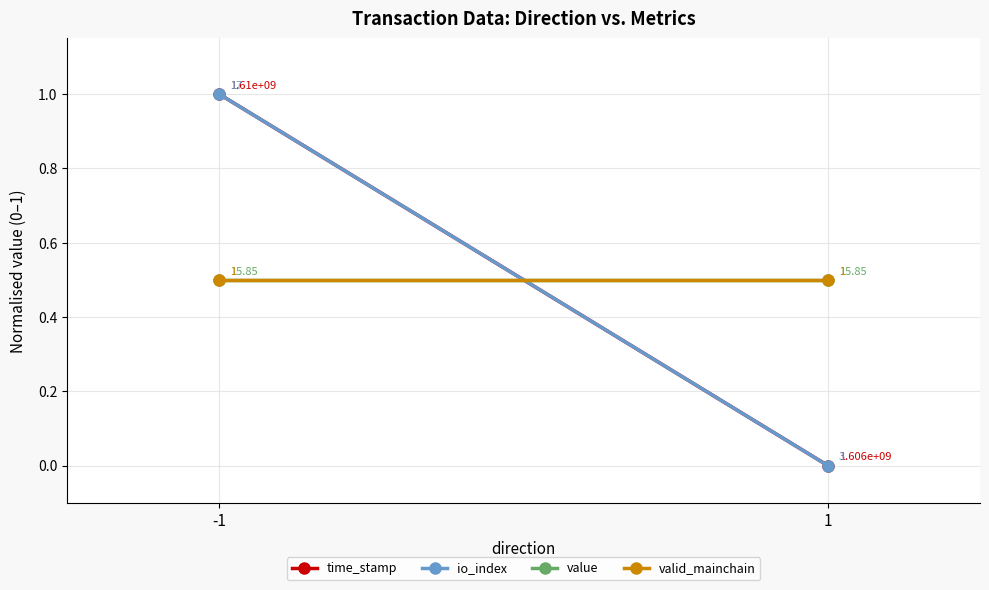

Is it true that io_index equals 0.0 at 1?

True